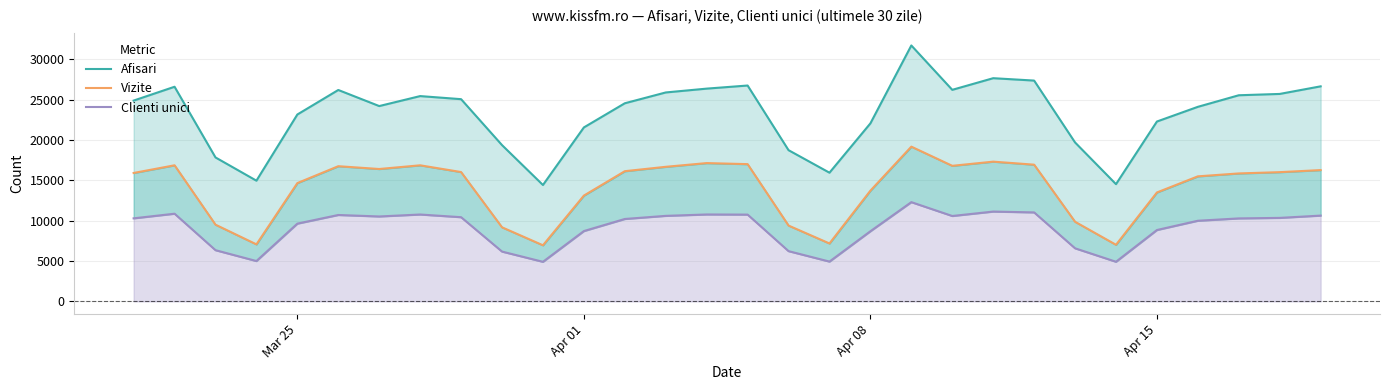

True or false: Afisari has more than 0 points higher than both neighbors.

True